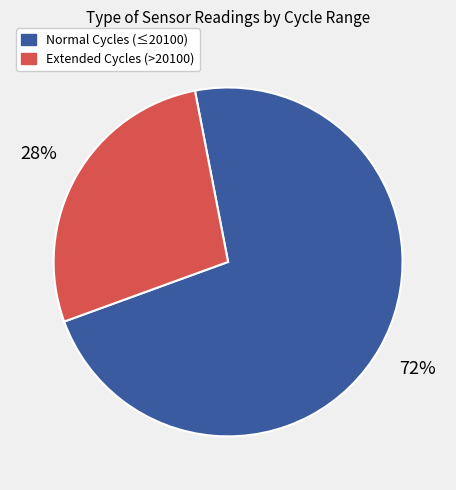

To the nearest percent, what is the average slice percentage?

50%